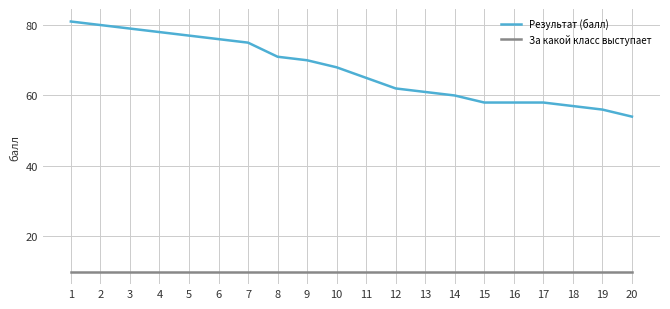

Is the value of За какой класс выступает at 4 greater than the value of Результат (балл) at 19?

No